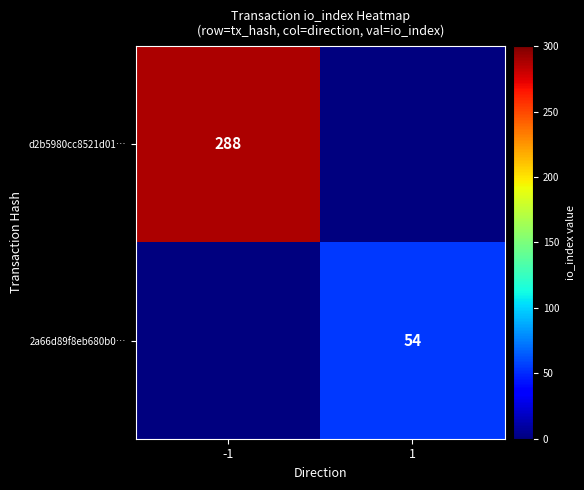

Is the value of 2a66d89f8eb680b0… at 1 greater than the value of d2b5980cc8521d01… at -1?

No